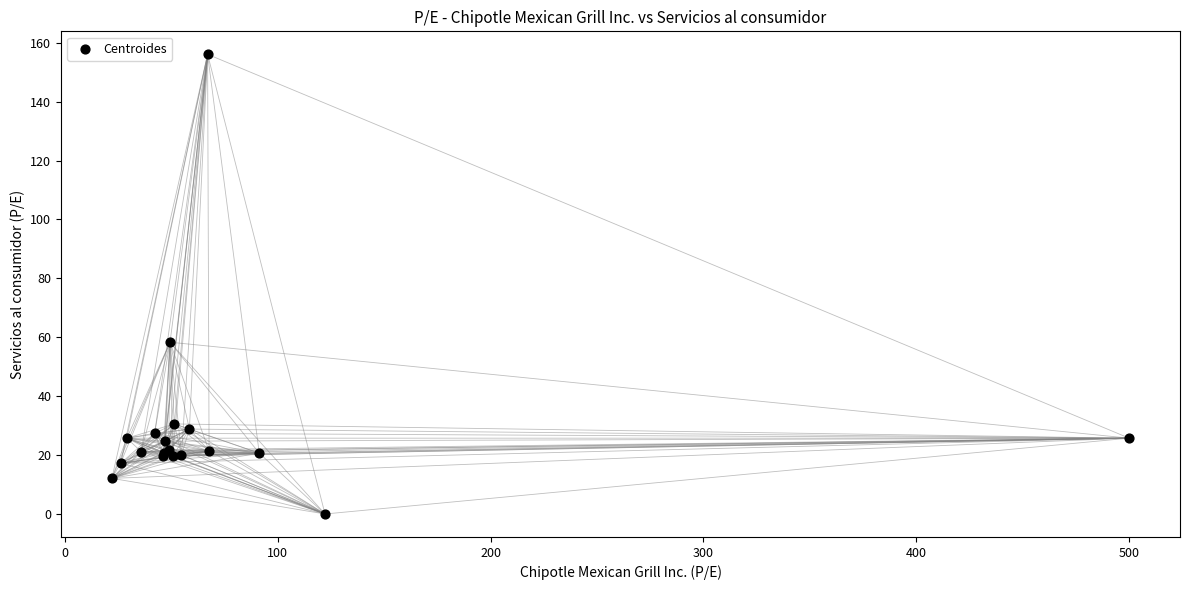

What Y value in the scatter plot is closest to 78?

58.3